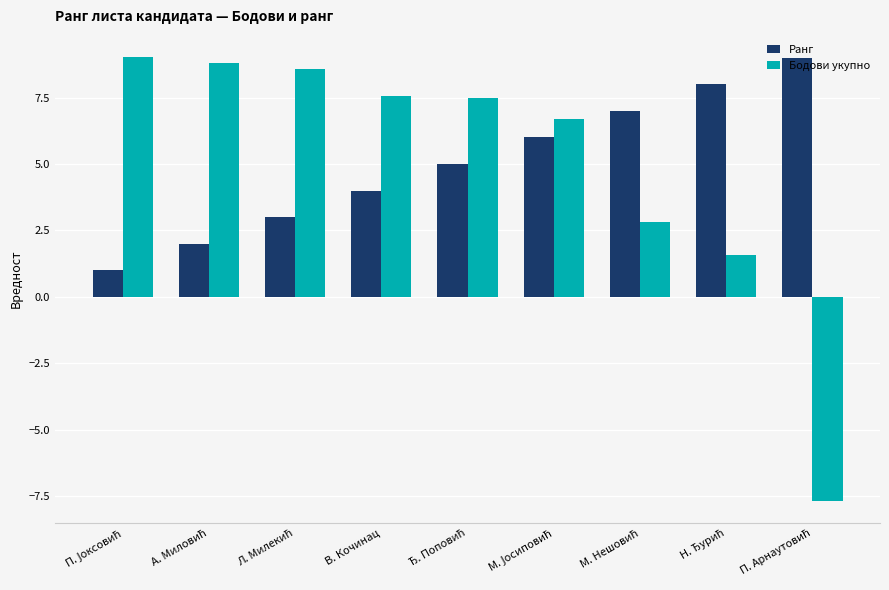

What is the difference between the maximum and second lowest values in the Ранг series?

7.0